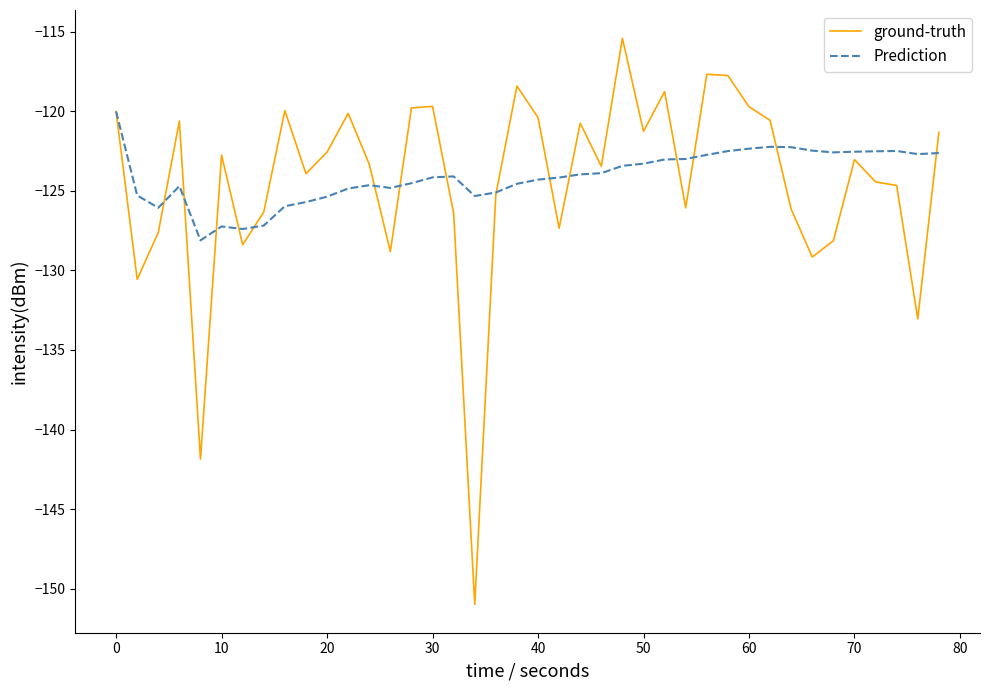

What is the maximum value shown in the chart?

-115.4